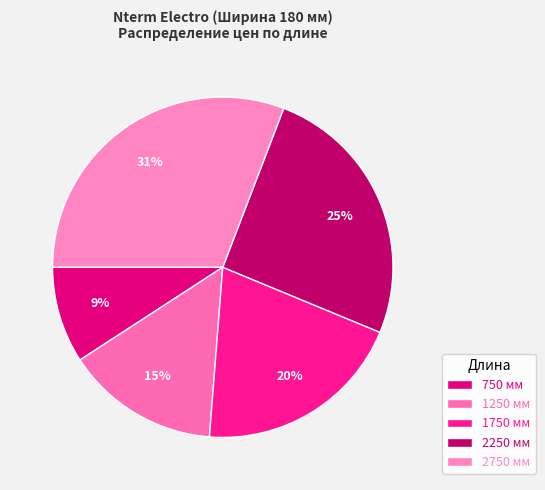

Does 750 represent more than half of the total?

No